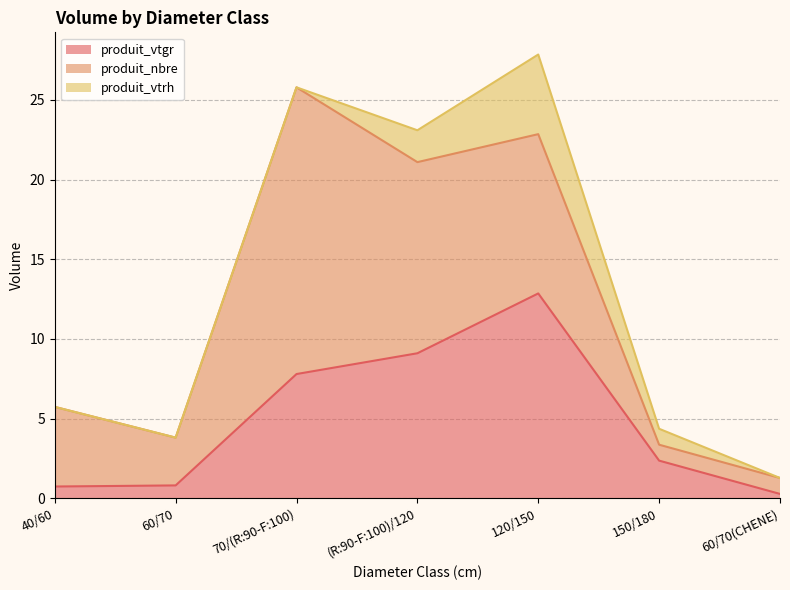

Between 150/180 and 120/150, which is larger?

120/150